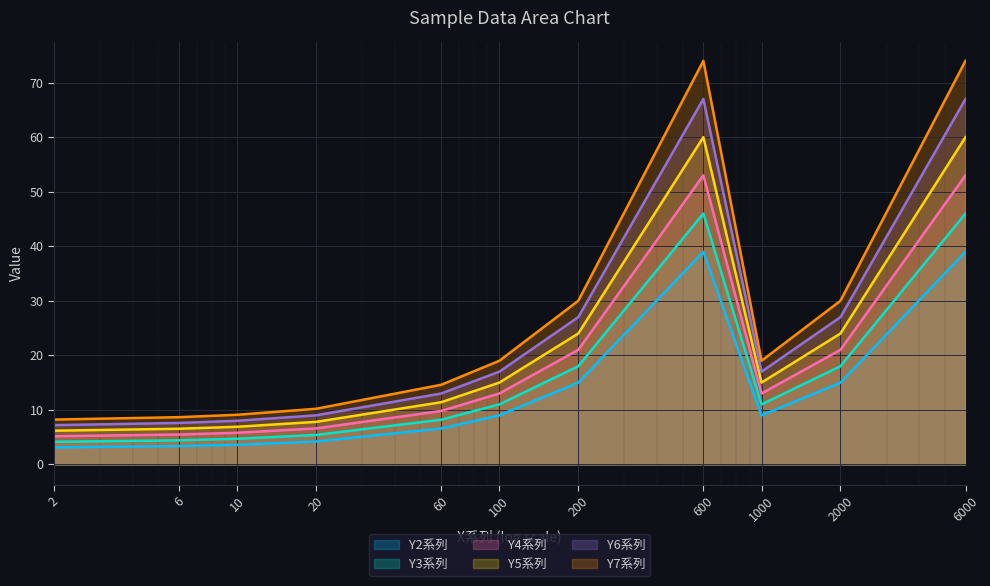

What is the difference between the maximum and second lowest values in the Y7系列 series?

65.3